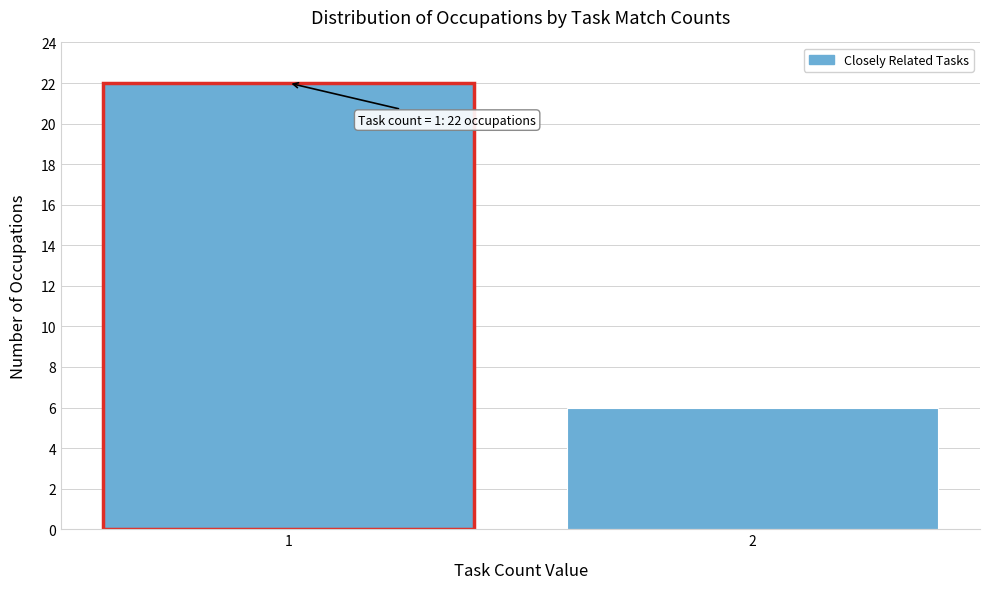

Reading right to left, list all the values displayed in this chart.

2=6	1=22